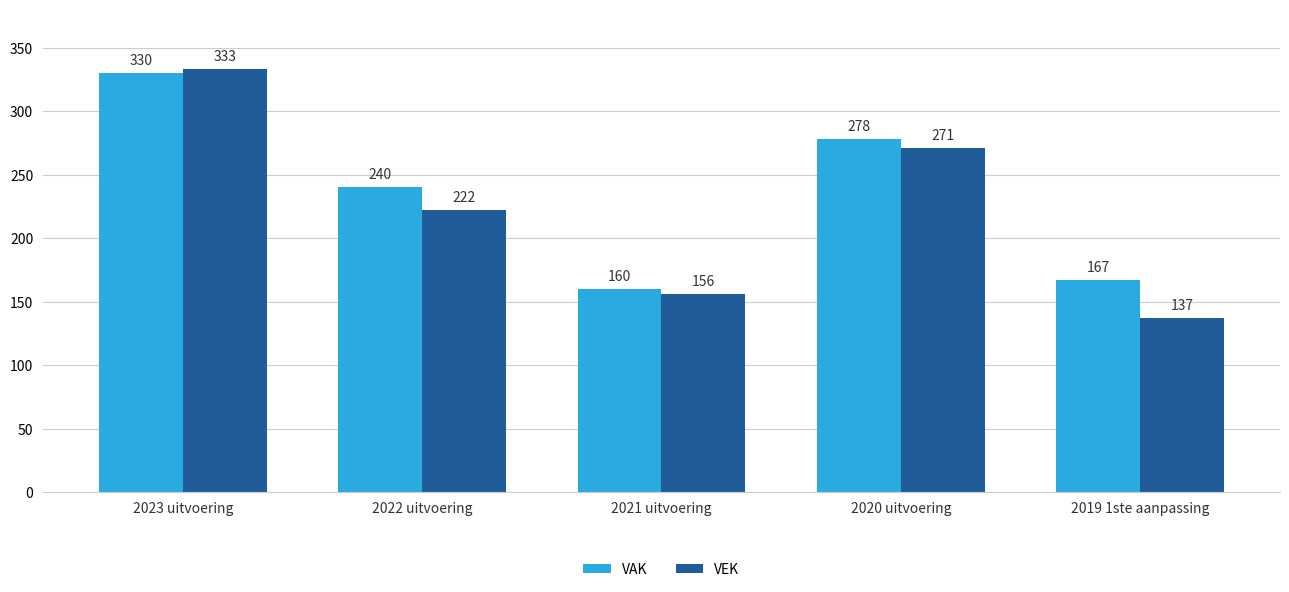

What is the value of the VEK bar at the 2nd from the left?

222